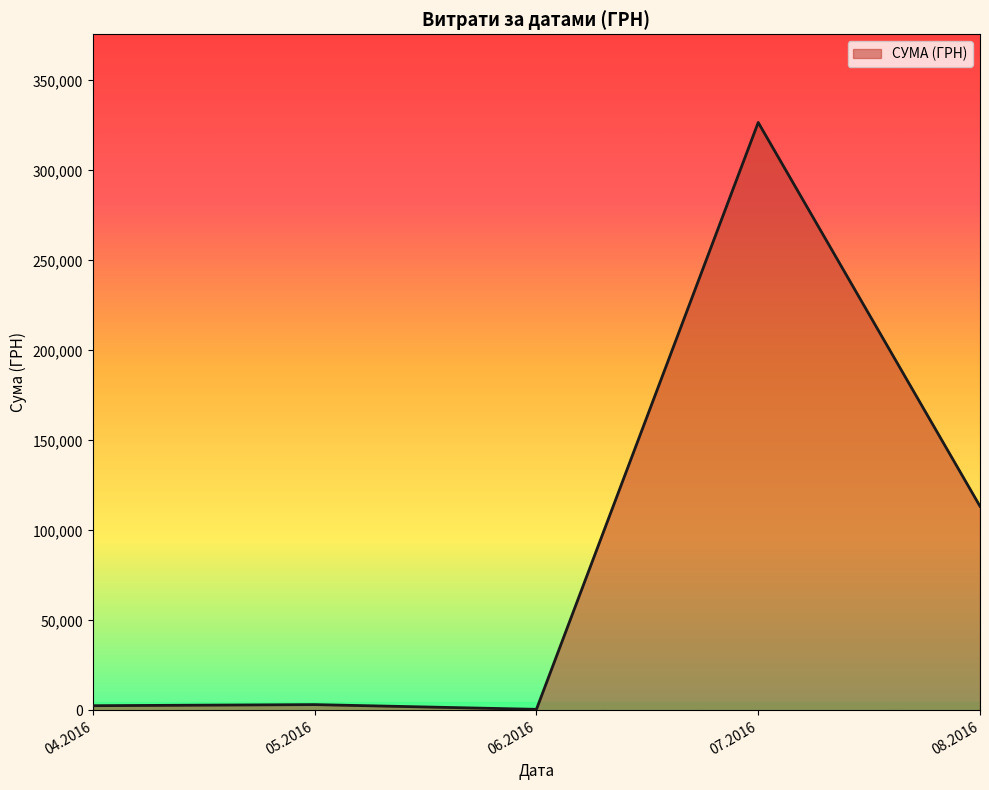

What is the greatest value displayed?

326572.3